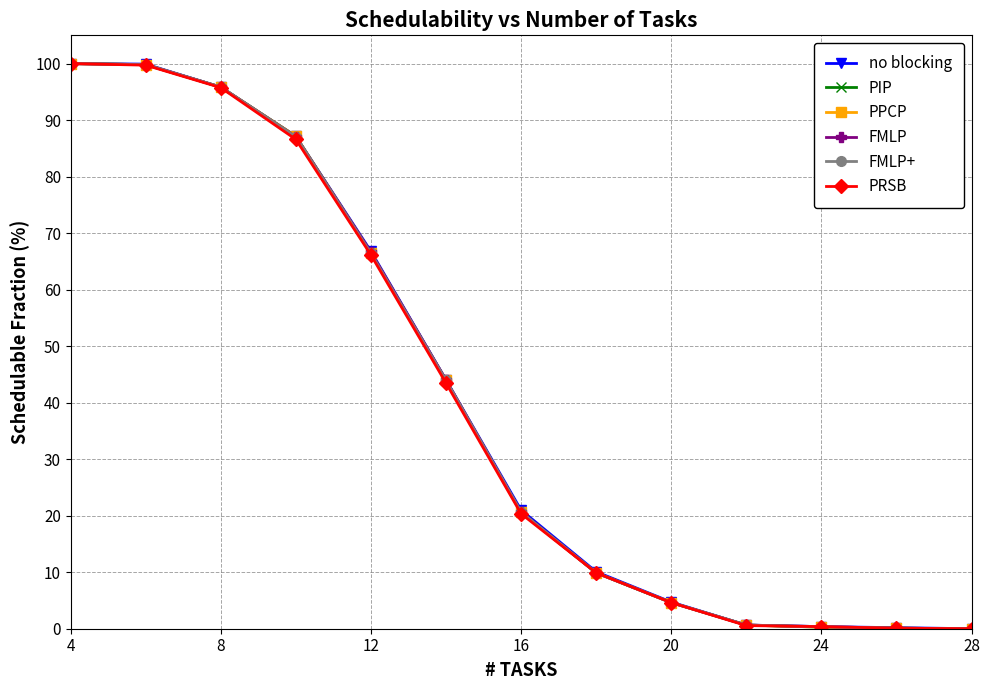

At how many categories does at least one series exceed 1?

9